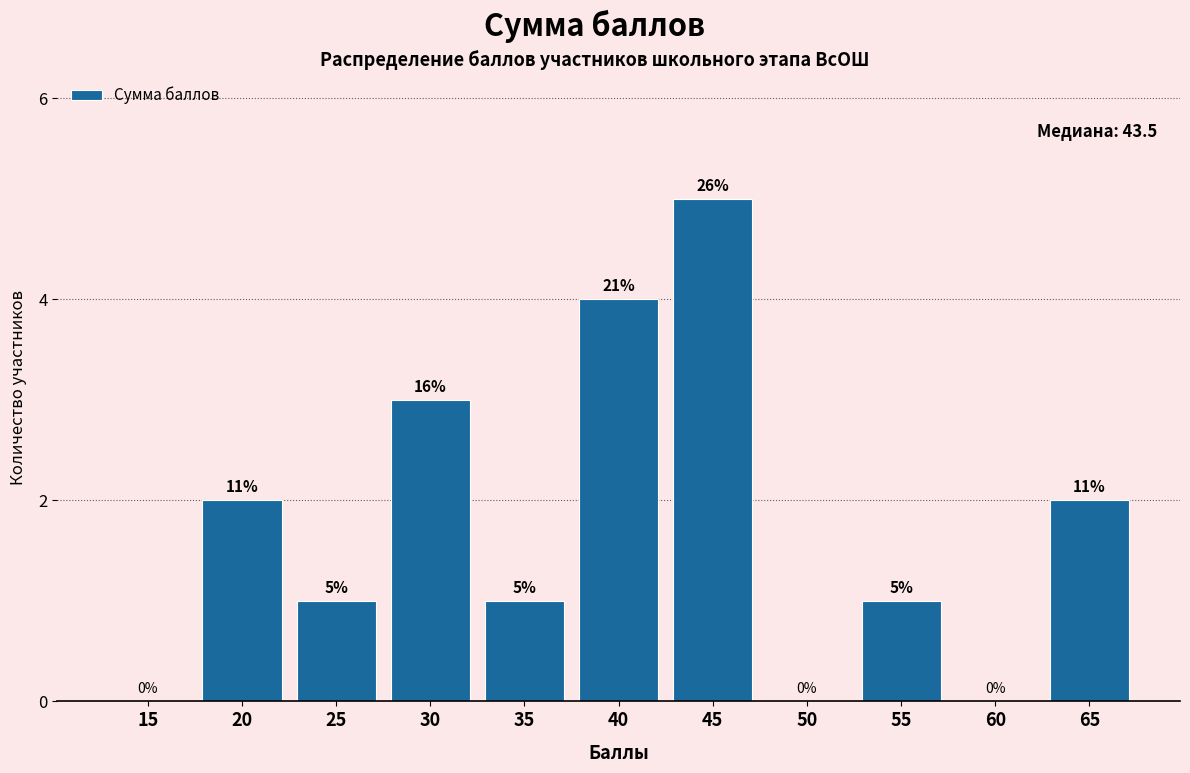

Reading left to right, what are all the values shown in this chart?

15=0	20=2	25=1	30=3	35=1	40=4	45=5	50=0	55=1	60=0	65=2